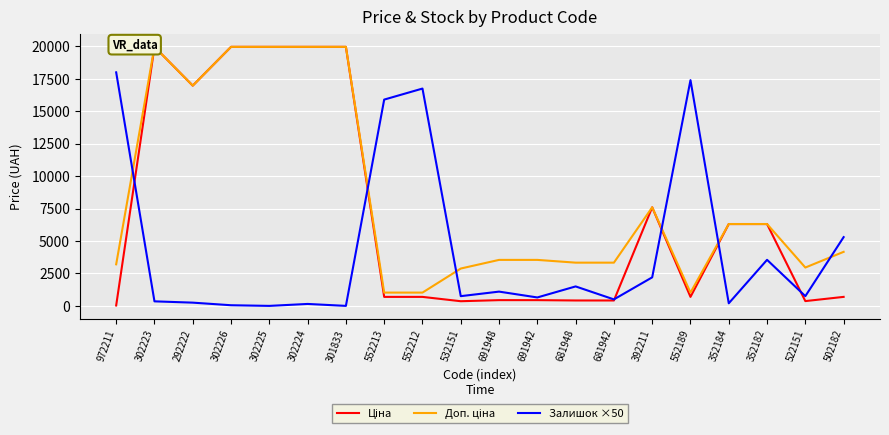

Read the Доп. ціна value at 352184.

6308.8